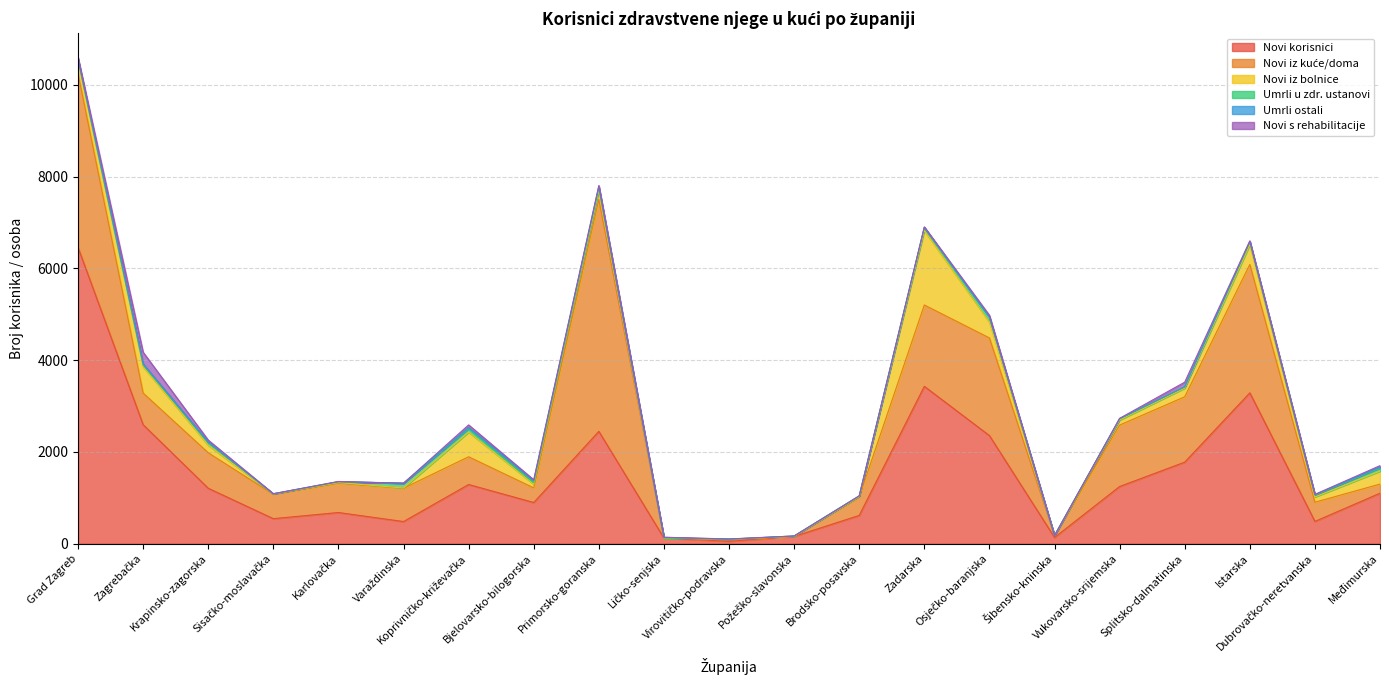

True or false: Novi iz bolnice has a value of 76 at Dubrovačko-neretvanska.

False